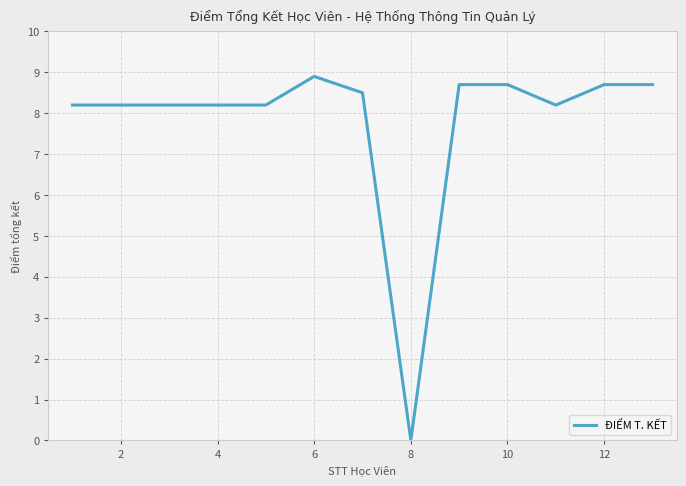

What is the difference between the maximum and minimum values?

8.9